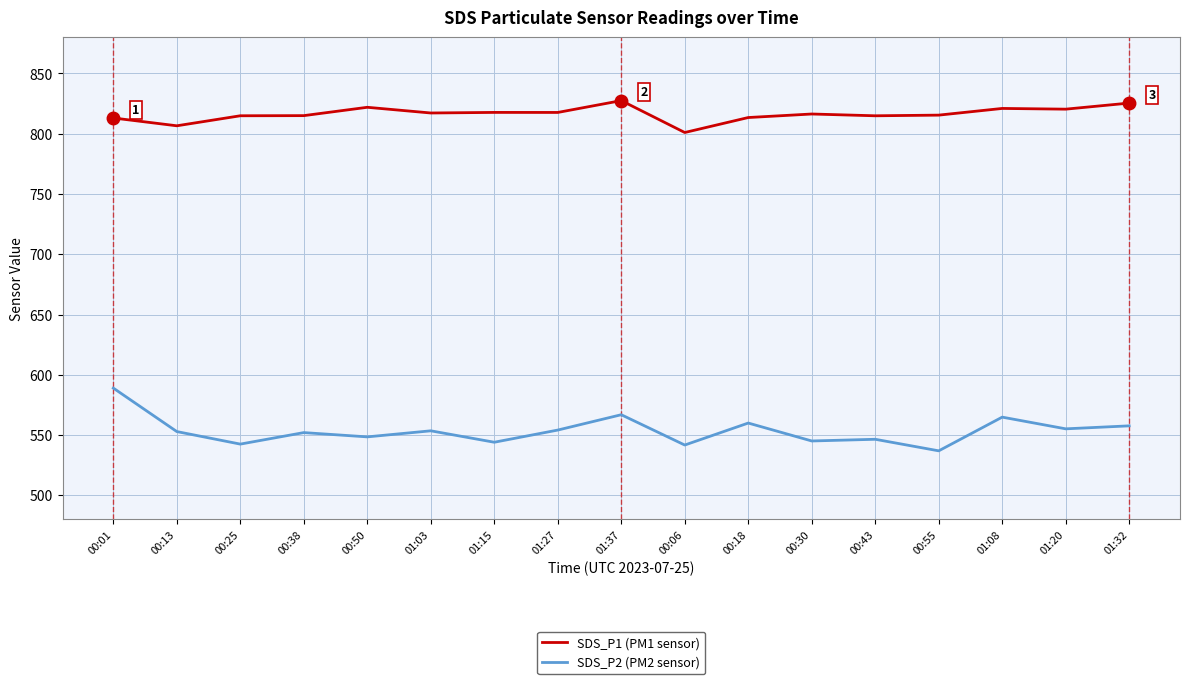

True or false: SDS_P2 (PM2 sensor) and SDS_P1 (PM1 sensor) cross at least once.

False